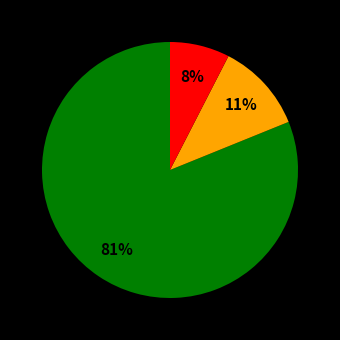

Is there any slice that represents more than half of the pie?

Yes